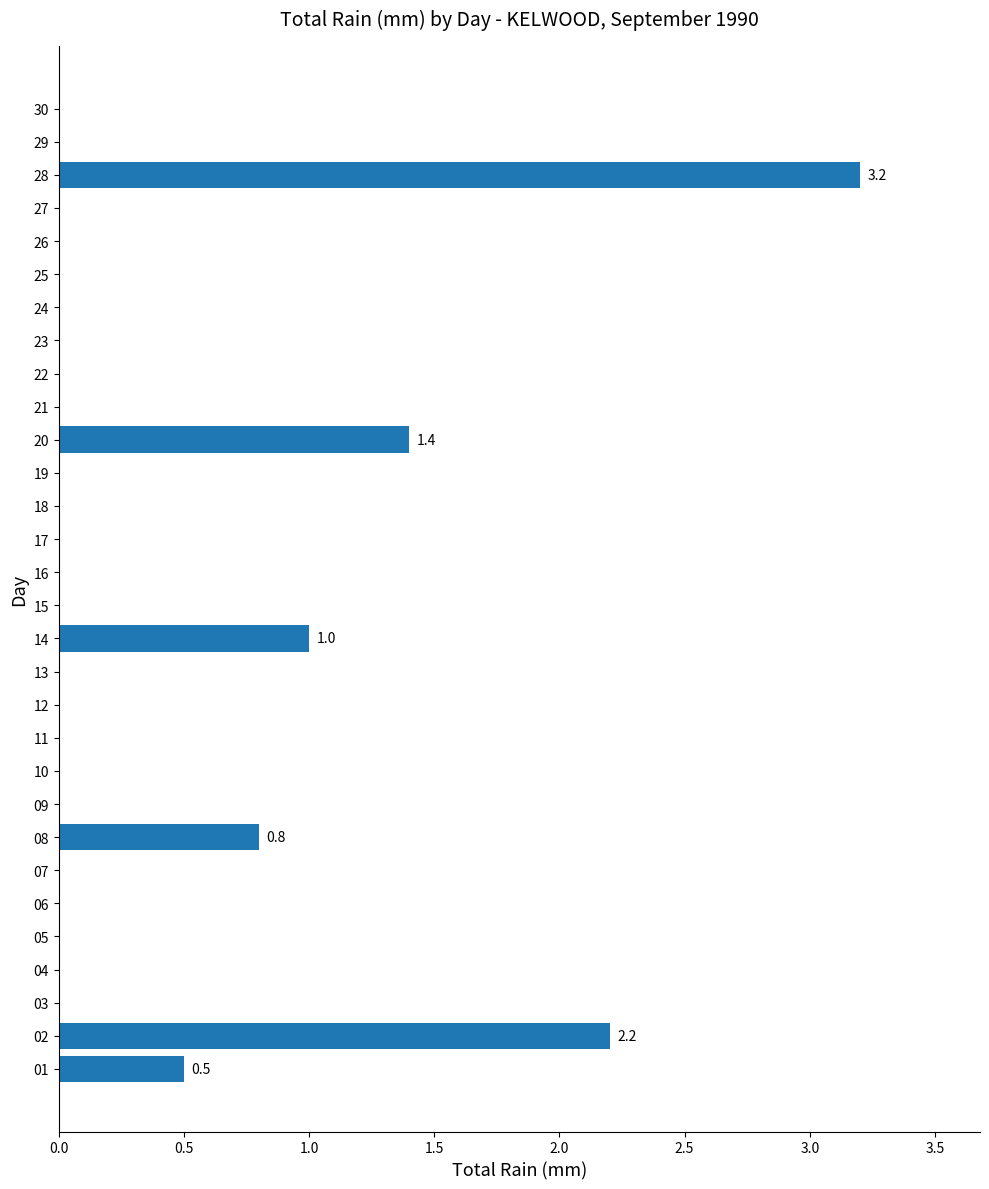

At which label is the value closest to 1?

14